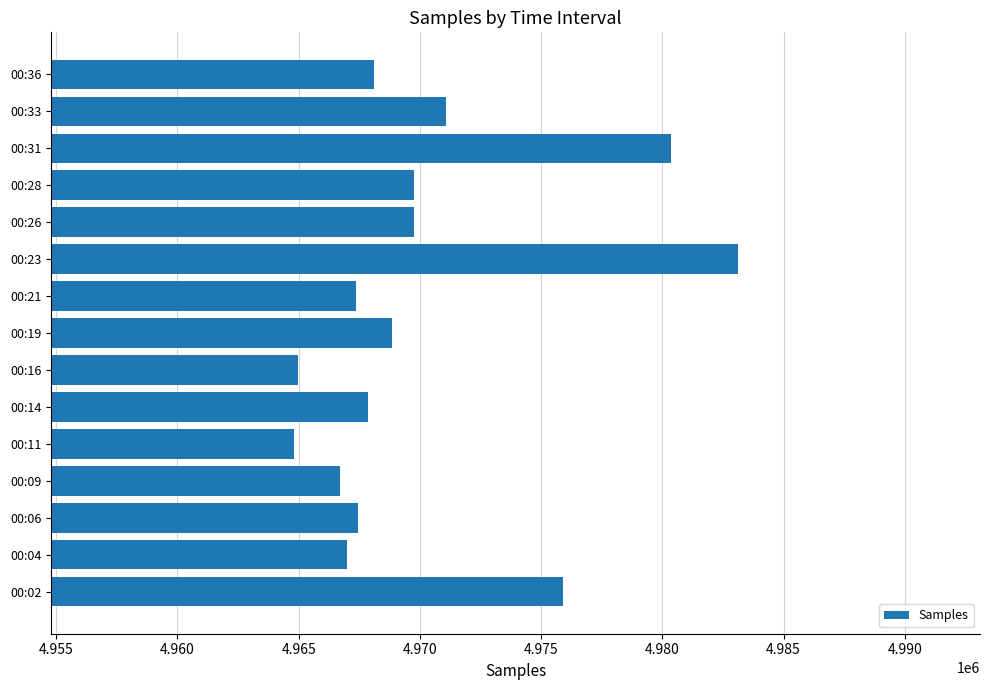

Where is the data nearest to the value 4973944?

00:02